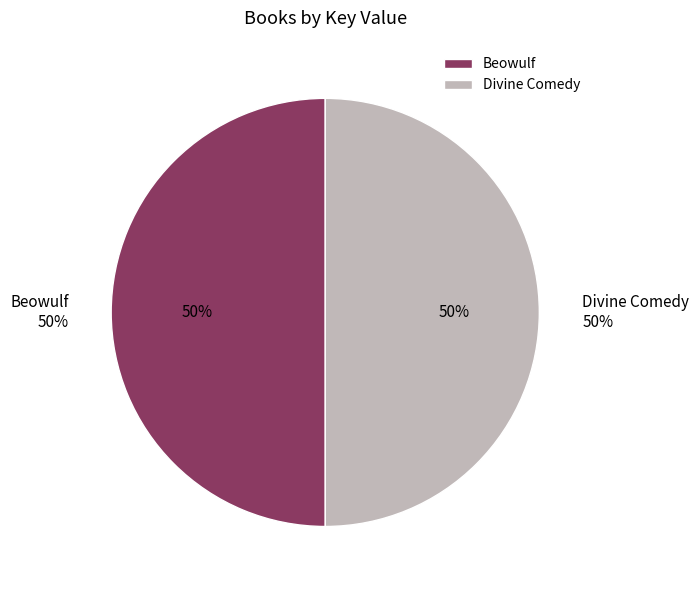

To the nearest percent, what percentage of the pie is Beowulf?

50%